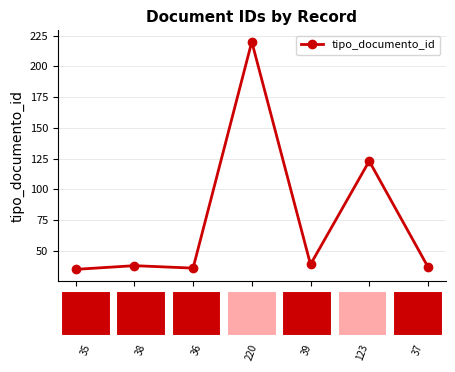

True or false: the data shows 53 at 123.

False